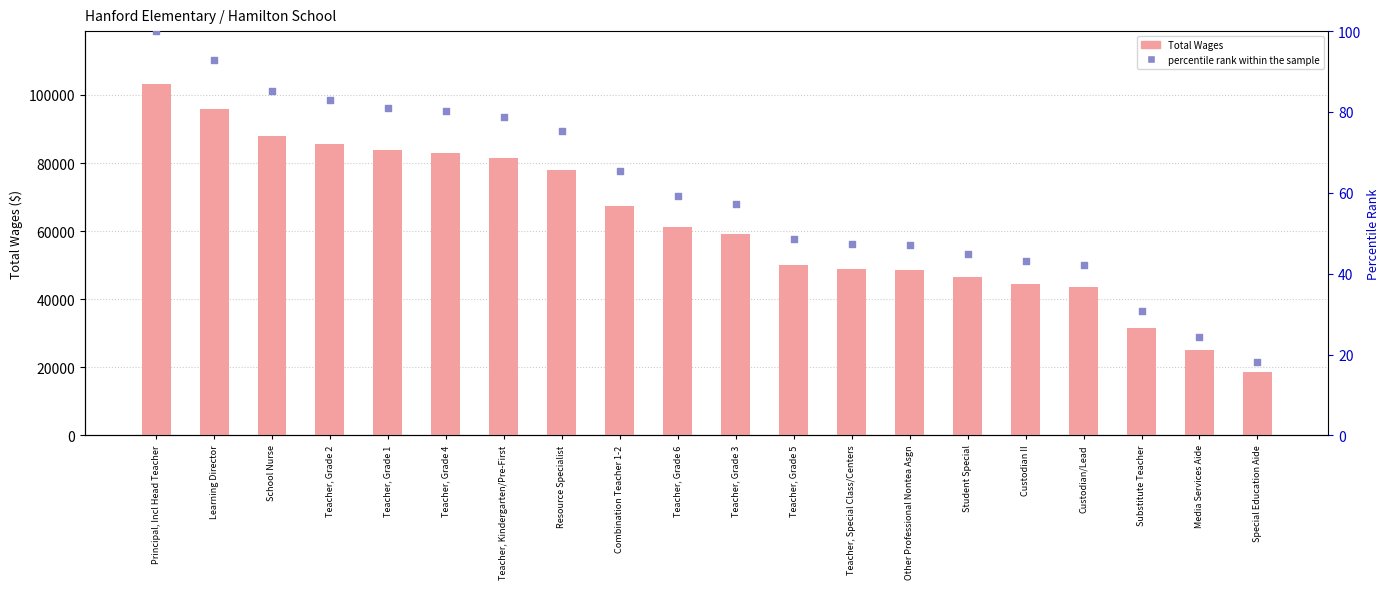

Which series has the largest total across all categories?

Total Wages